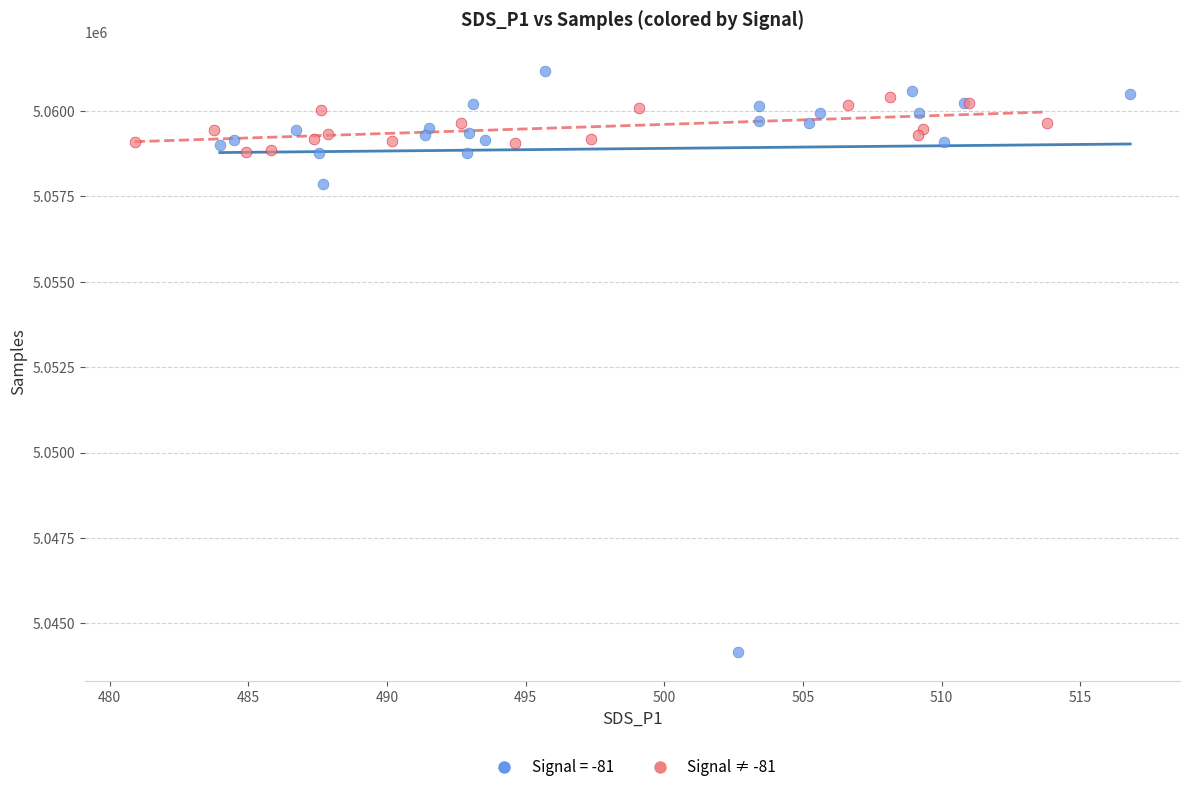

Which series has the largest Y range (max minus min)?

Signal = -81